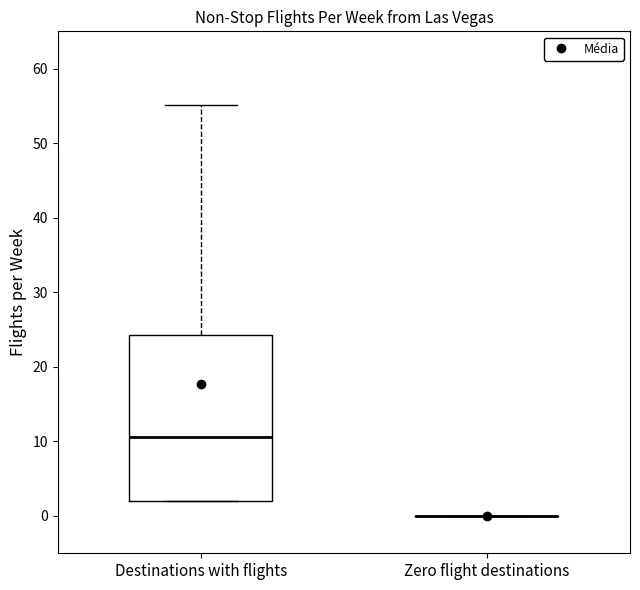

Reading left to right, transcribe this box plot: for each box, give where its median line is, the range the box spans, and where its two whiskers end, as read against the y-axis. The values are not printed on the chart, so give them approximately, as read against the axis.

Destinations with flights: median 11, box 2 to 24, whiskers 2 to 55
Zero flight destinations: box collapsed to a line at 0, whiskers 0 to 0